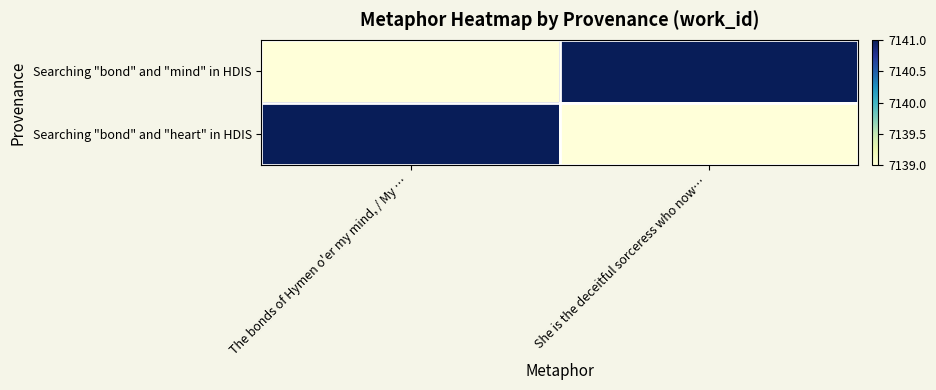

Rank the series by their maximum value, from highest to lowest.

Searching "bond" and "mind" in HDIS, Searching "bond" and "heart" in HDIS